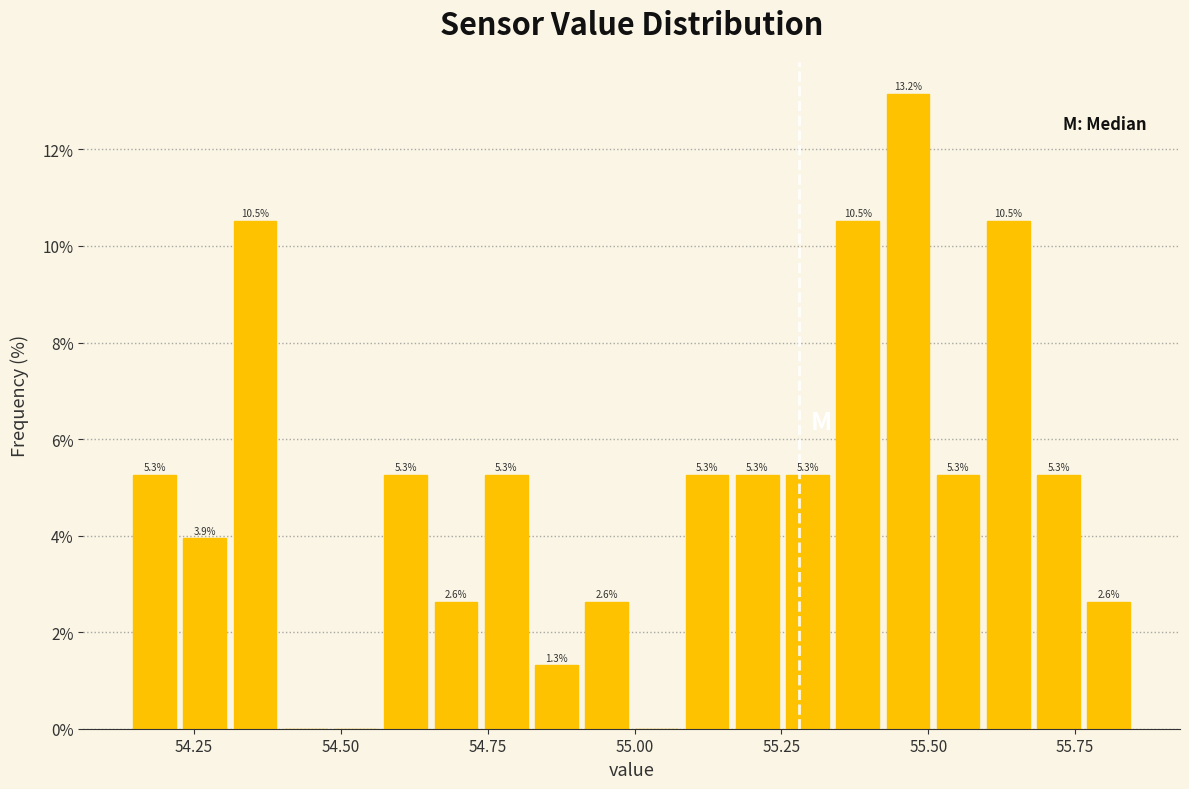

Around what value on the x-axis is the tallest bar? Give the approximate position of its centre, as read against the axis.

55.45